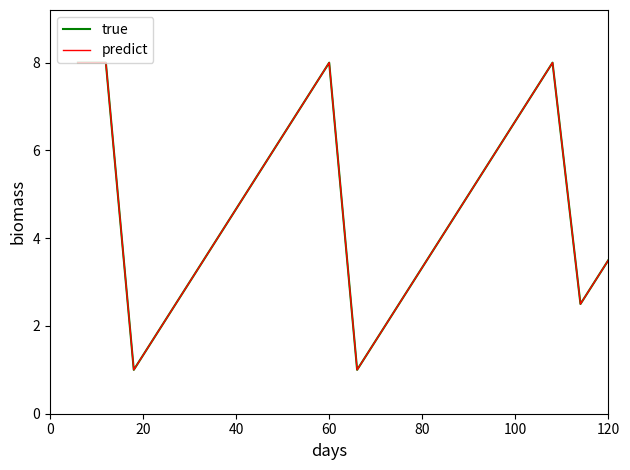

What is the difference between the maximum and minimum values in the true series?

7.0